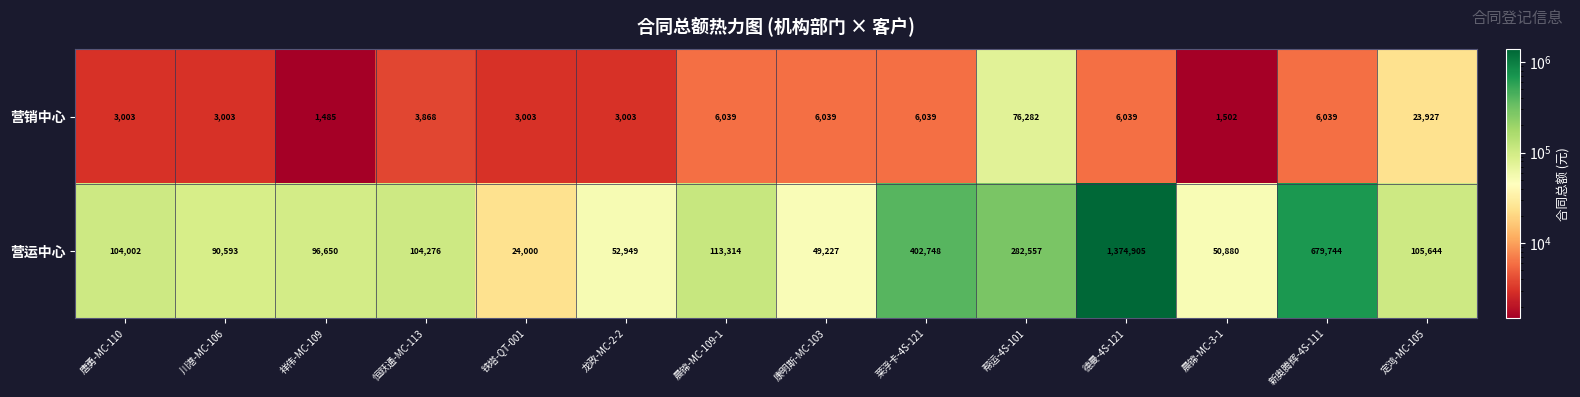

How many data points in 营销中心 are less than 6039?

7